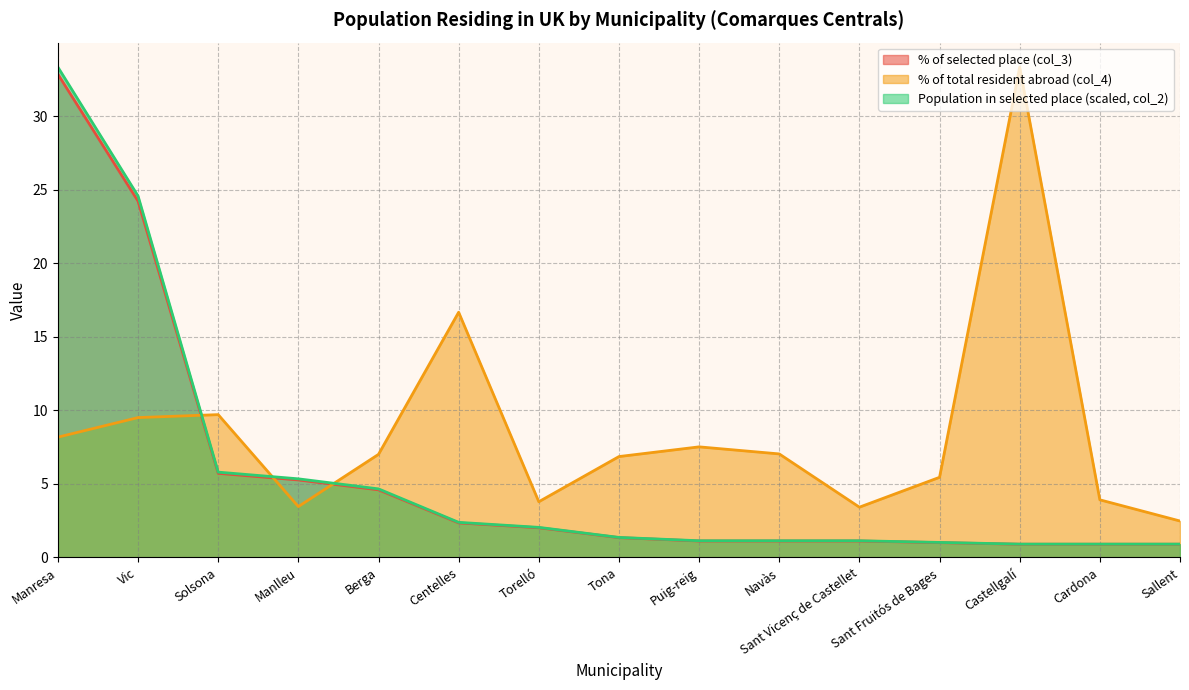

What are all the series names shown in the legend?

% of selected place (col_3), % of total resident abroad (col_4), Population in selected place (scaled, col_2)